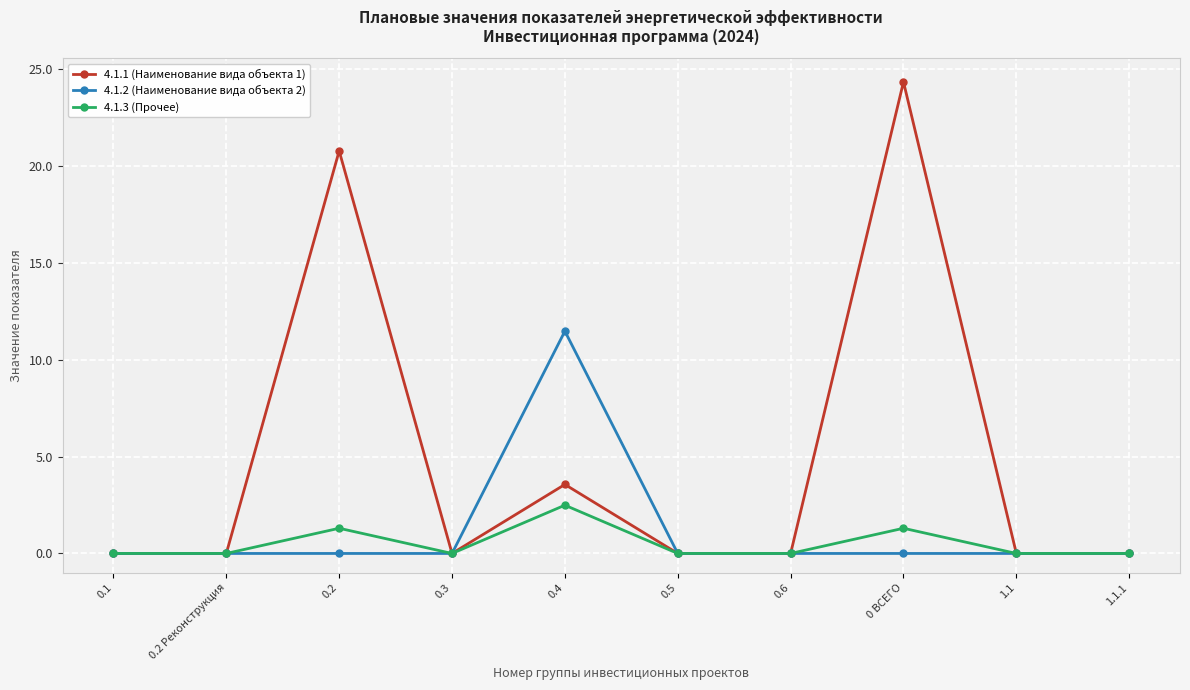

List the series in order of their peak value, lowest first.

4.1.3 (Прочее), 4.1.2 (Наименование вида объекта 2), 4.1.1 (Наименование вида объекта 1)